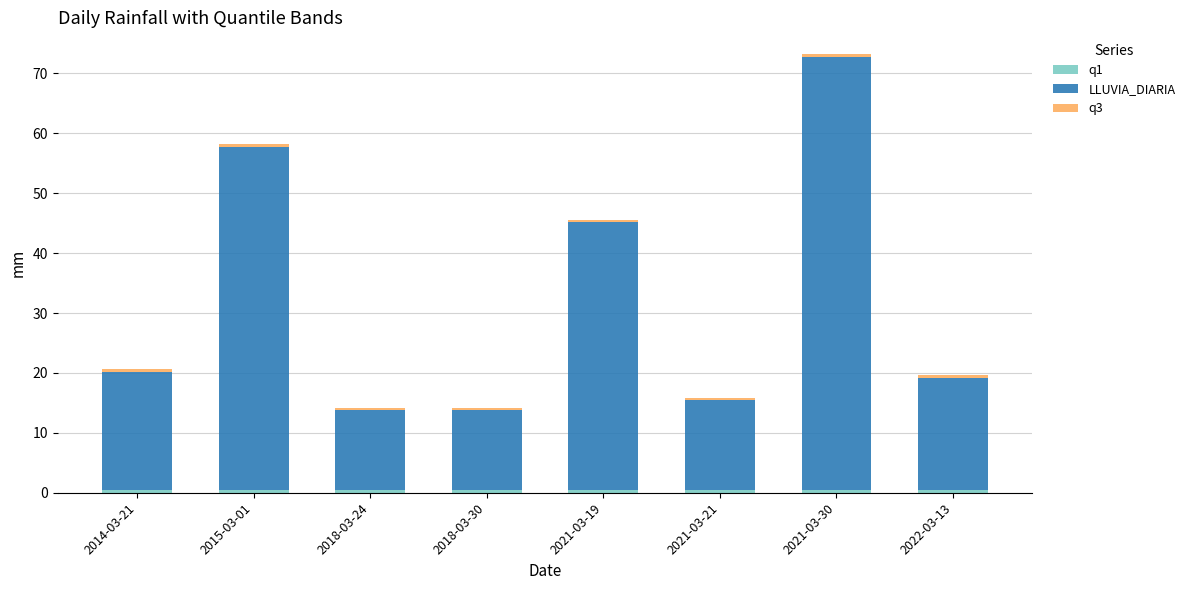

At which category is the sum across all series the highest?

2021-03-30